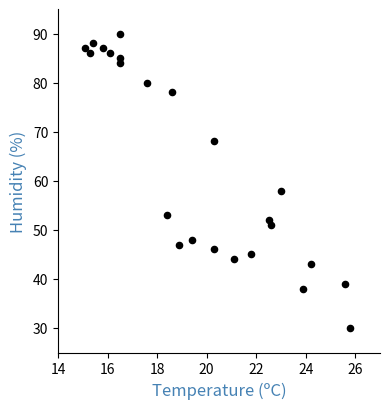

What is the range of Y values (max minus min)?

60